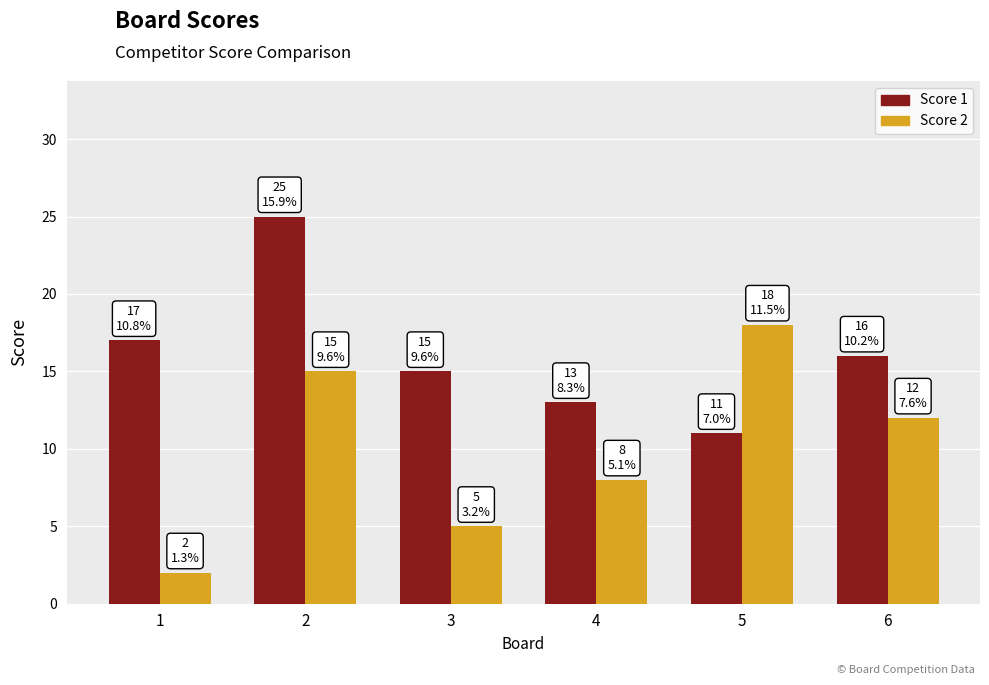

Which label corresponds to the smallest value in the chart?

1